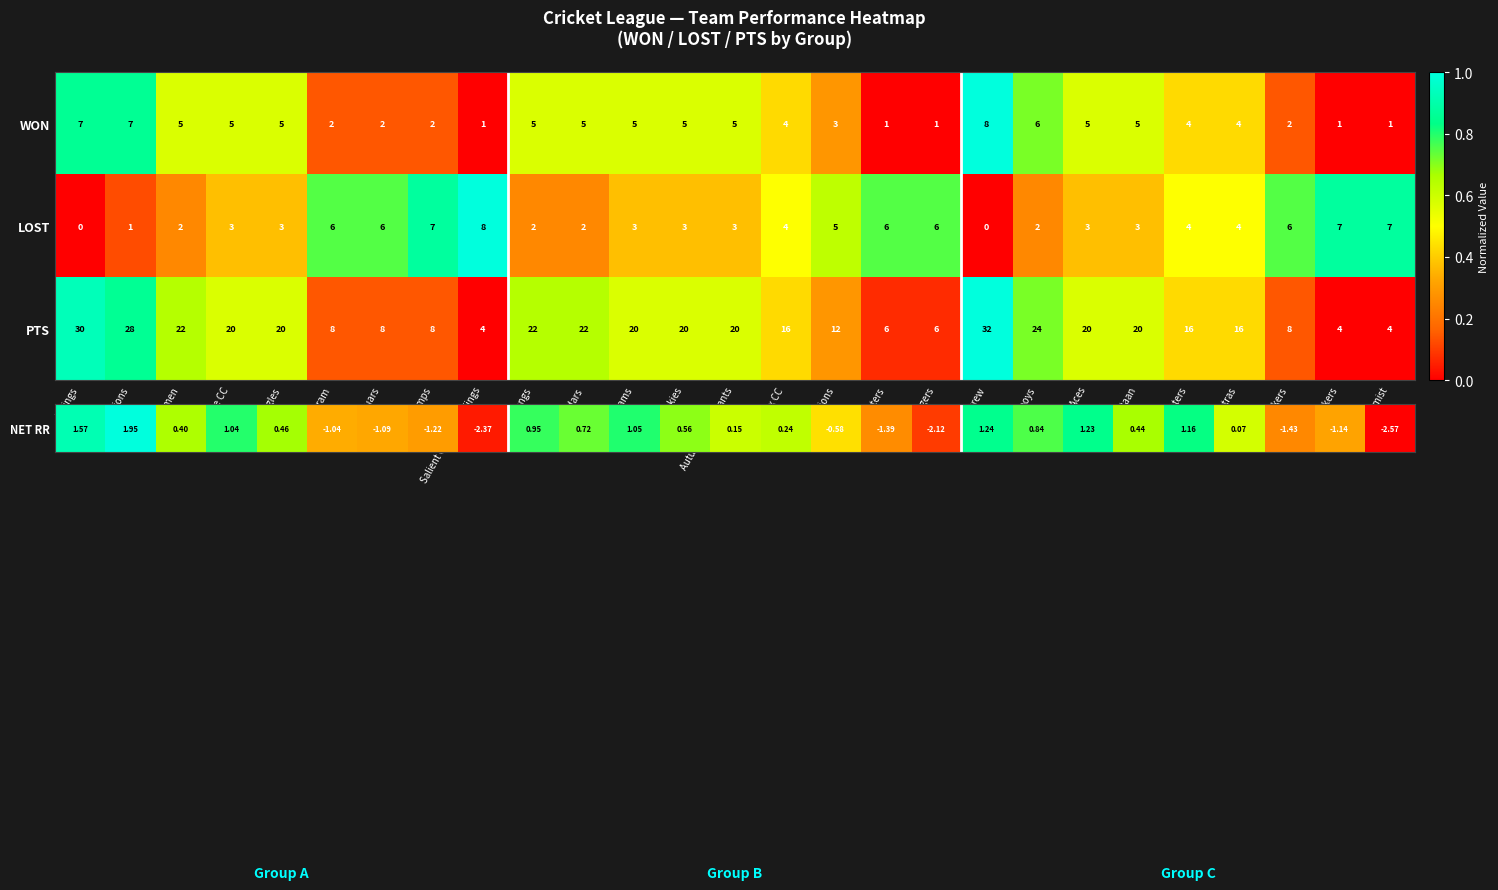

Which series has the largest range (max minus min)?

PTS